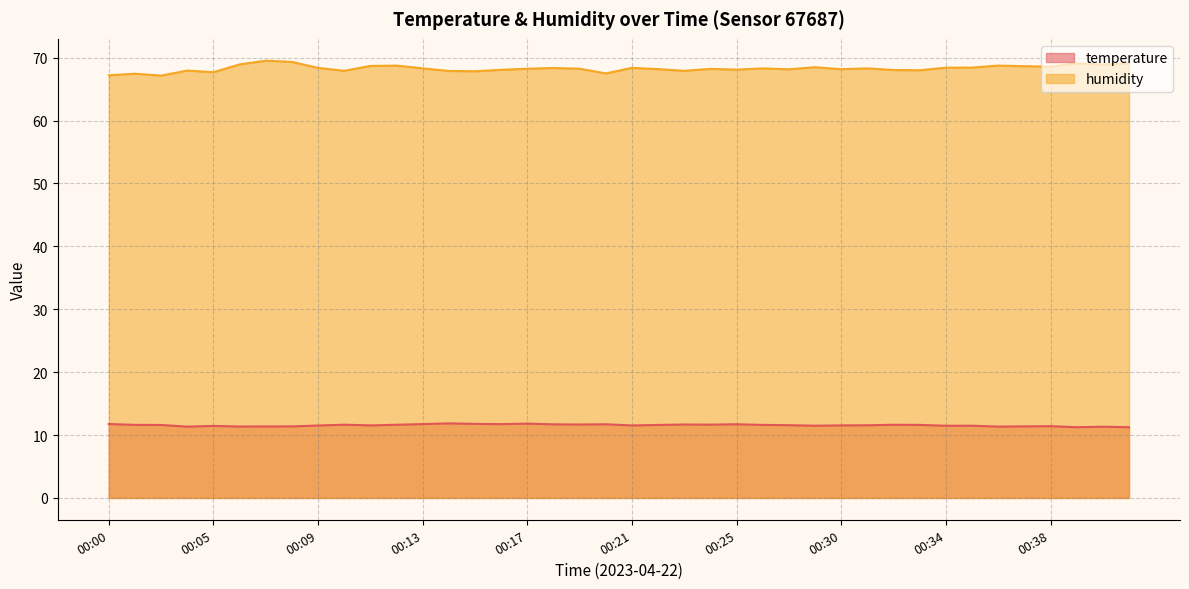

List the series in order of their overall mean, highest first.

humidity, temperature